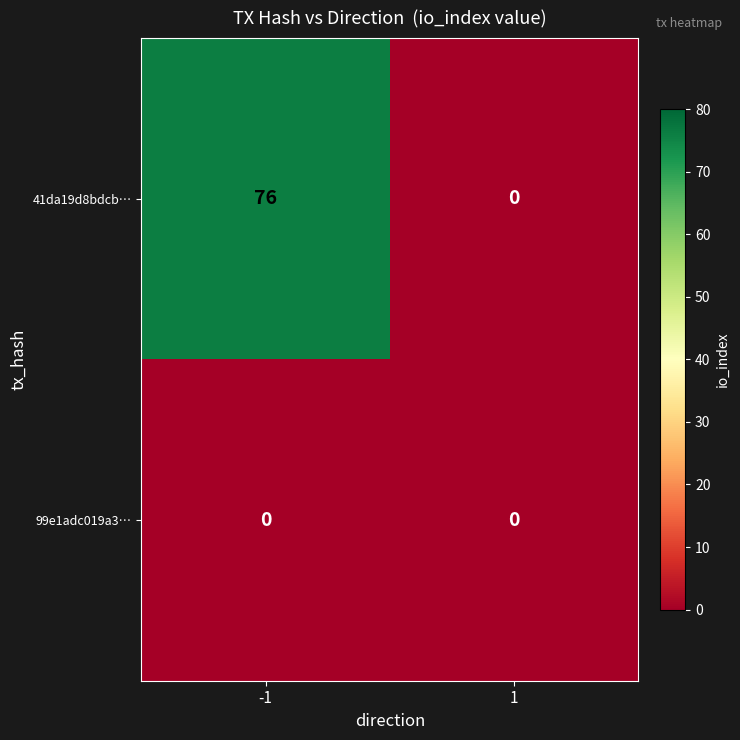

Between -1 and 1, which series saw the biggest shift?

41da19d8bdcb…